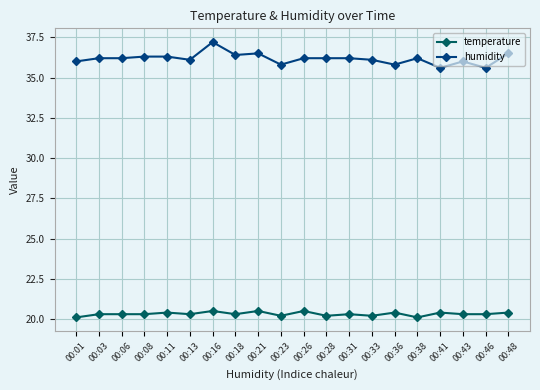

Reading right to left, list all the values displayed in this chart.

temperature: 00:48=20.4	00:46=20.3	00:43=20.3	00:41=20.4	00:38=20.1	00:36=20.4	00:33=20.2	00:31=20.3	00:28=20.2	00:26=20.5	00:23=20.2	00:21=20.5	00:18=20.3	00:16=20.5	00:13=20.3	00:11=20.4	00:08=20.3	00:06=20.3	00:03=20.3	00:01=20.1
humidity: 00:48=36.5	00:46=35.6	00:43=36.0	00:41=35.6	00:38=36.2	00:36=35.8	00:33=36.1	00:31=36.2	00:28=36.2	00:26=36.2	00:23=35.8	00:21=36.5	00:18=36.4	00:16=37.2	00:13=36.1	00:11=36.3	00:08=36.3	00:06=36.2	00:03=36.2	00:01=36.0